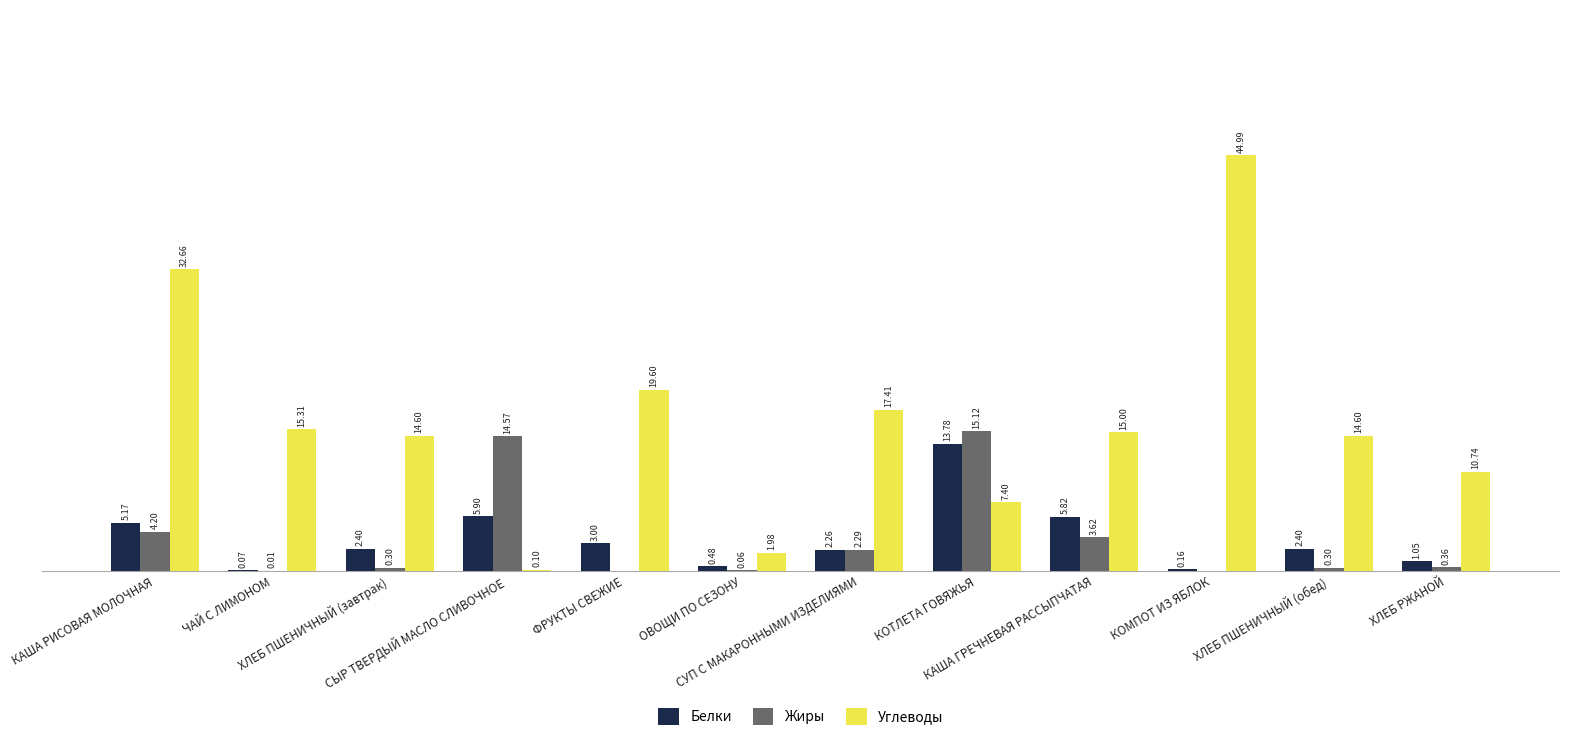

What are all the series names shown in the legend?

Белки, Жиры, Углеводы